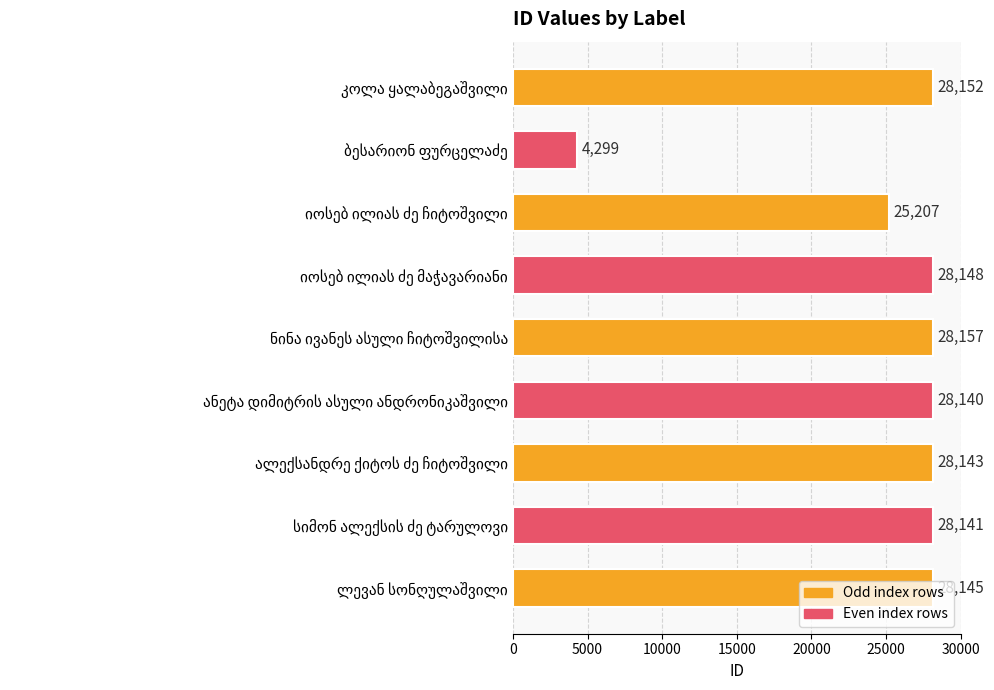

What is the difference between the maximum and minimum values?

23858